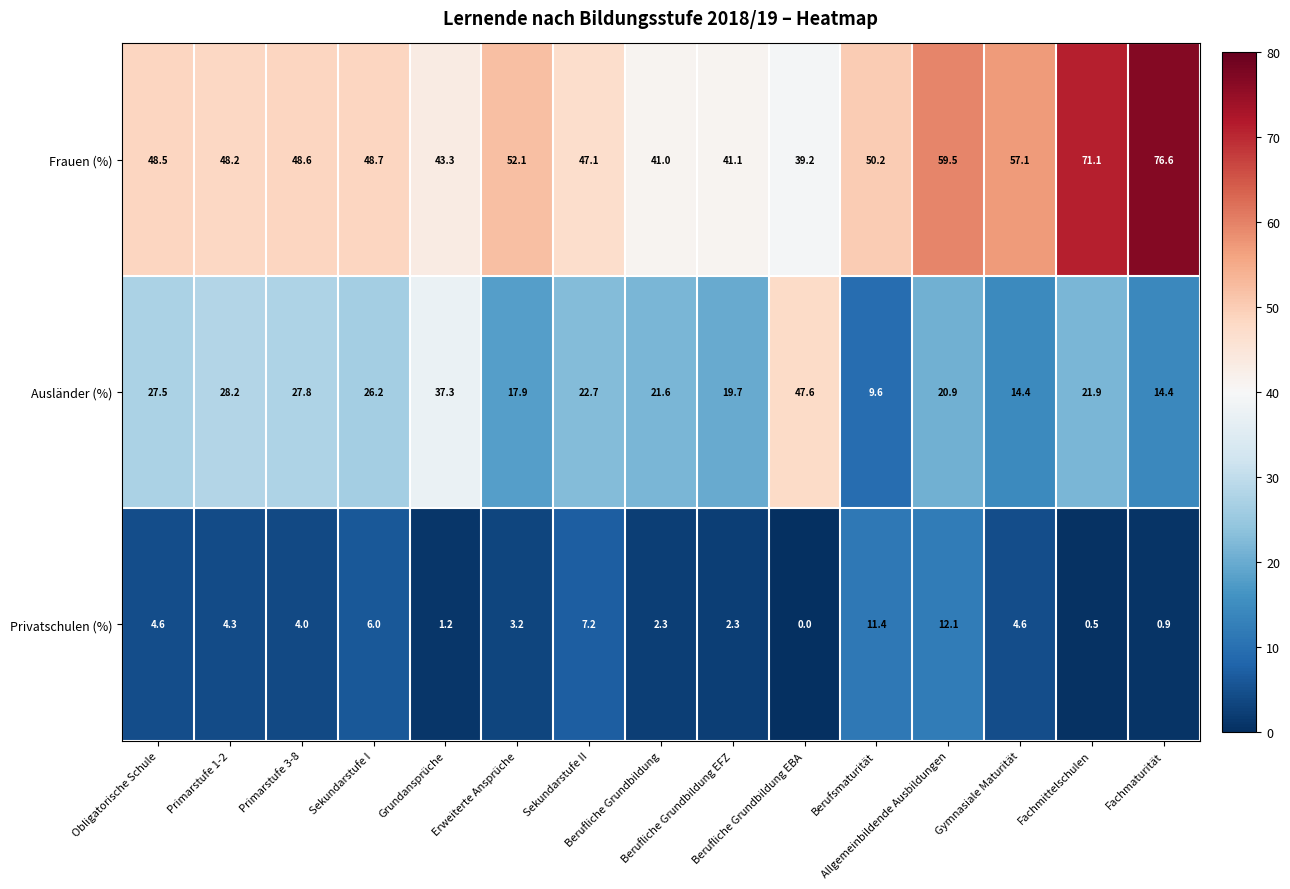

What is the difference between the maximum and second lowest values in the Privatschulen (%) series?

11.6